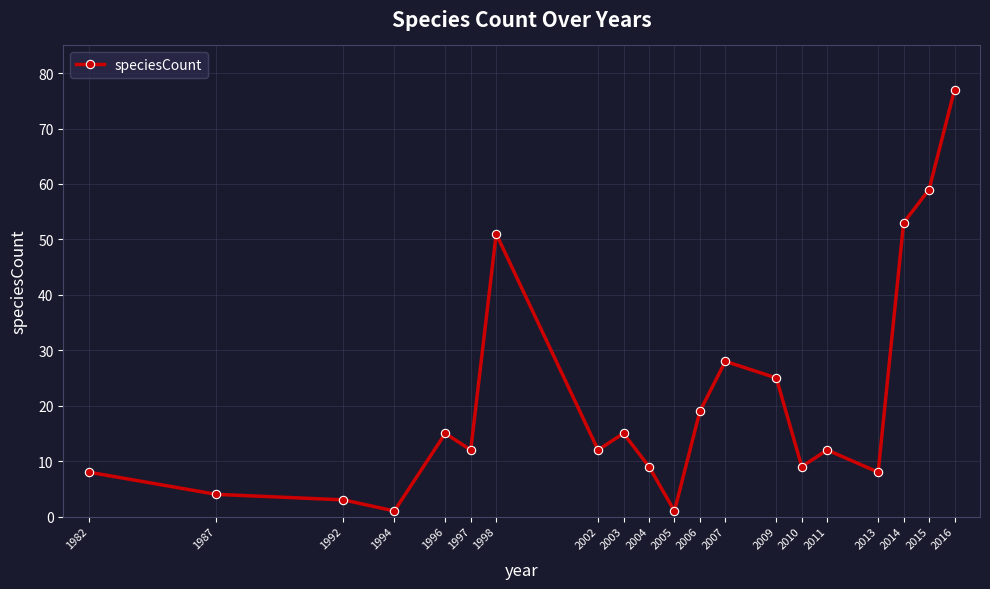

Between 1992 and 2004, which is larger?

2004